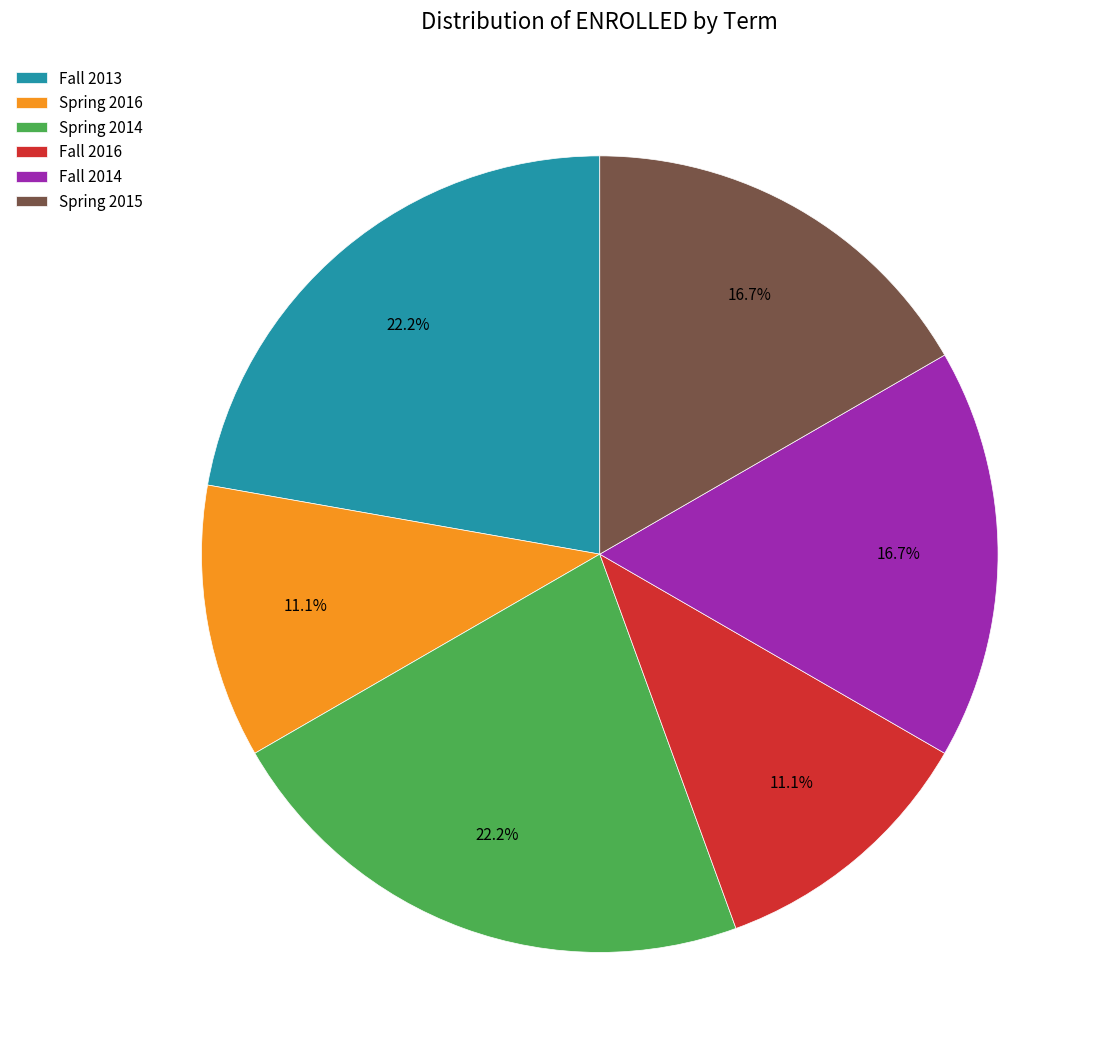

True or false: Fall 2016 accounts for 1% of the total.

False